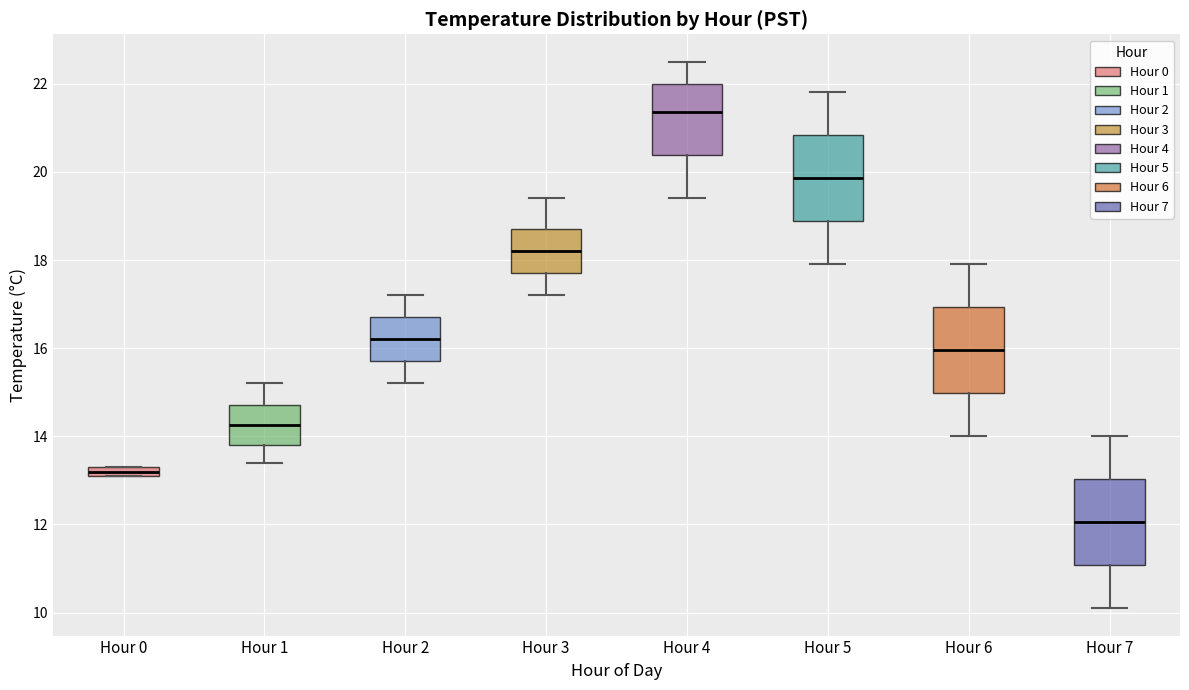

Which box's median line is the highest?

Hour 4